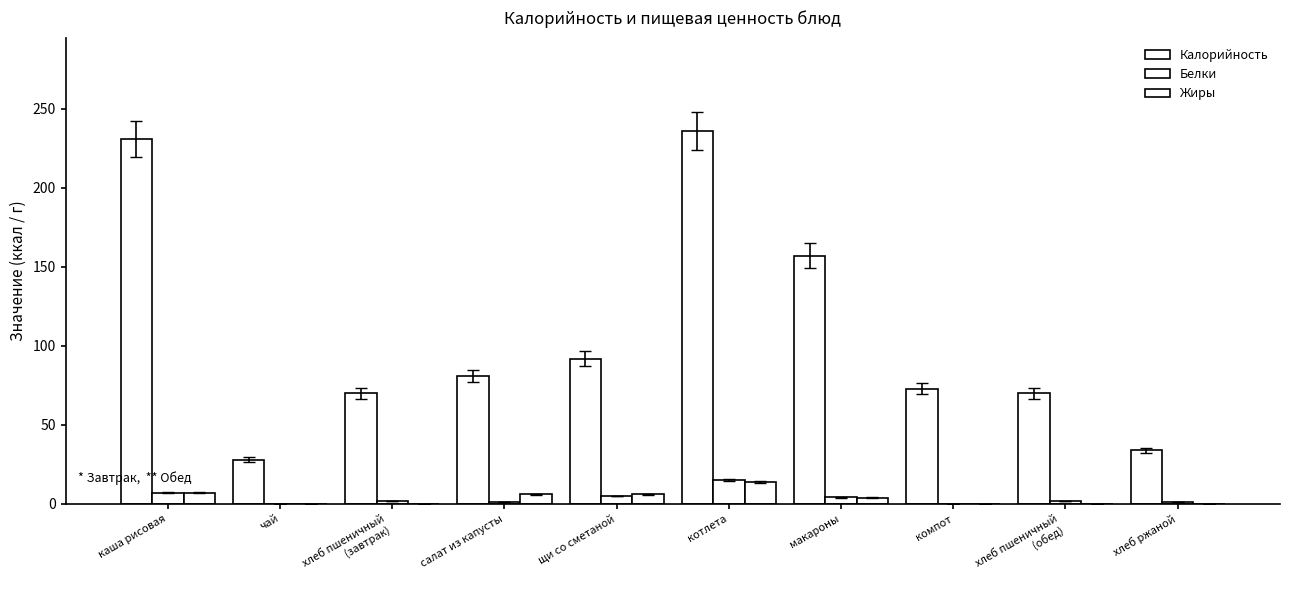

What is the difference between the highest and lowest values at макароны?

153.1